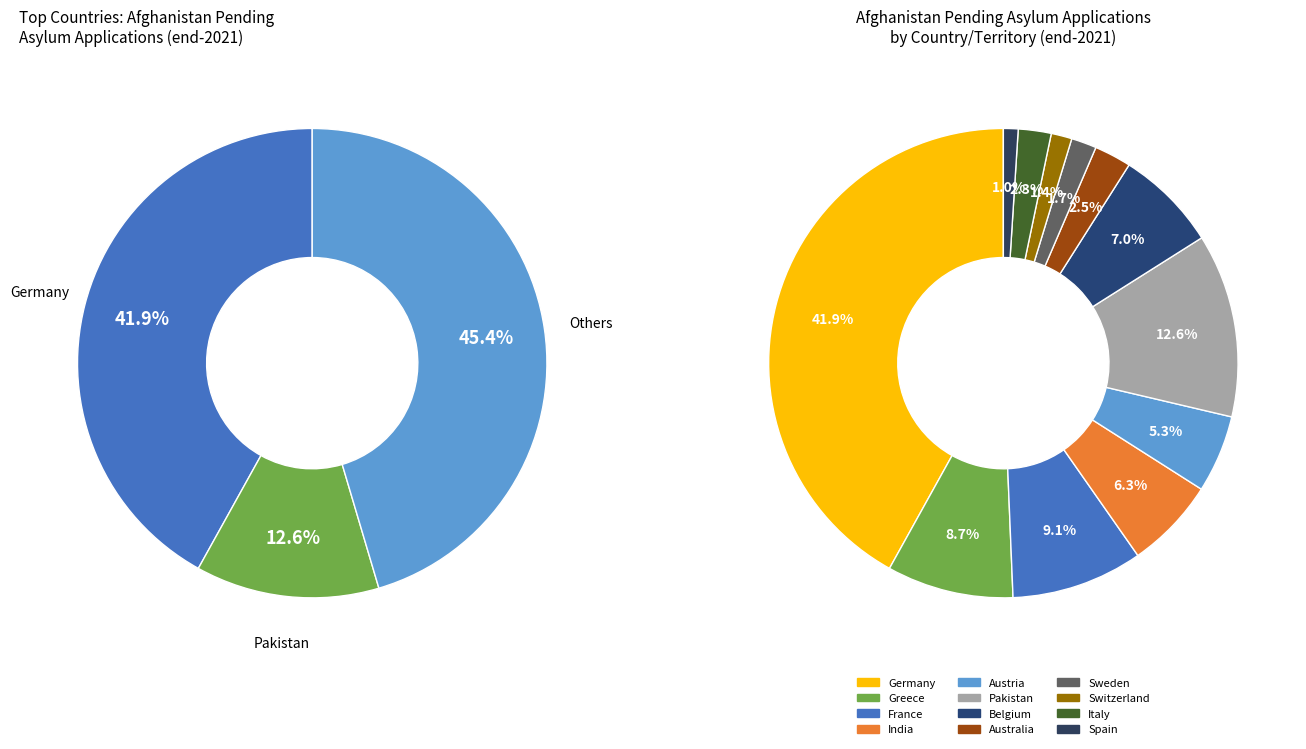

Which has a higher value, Spain or Greece?

Greece